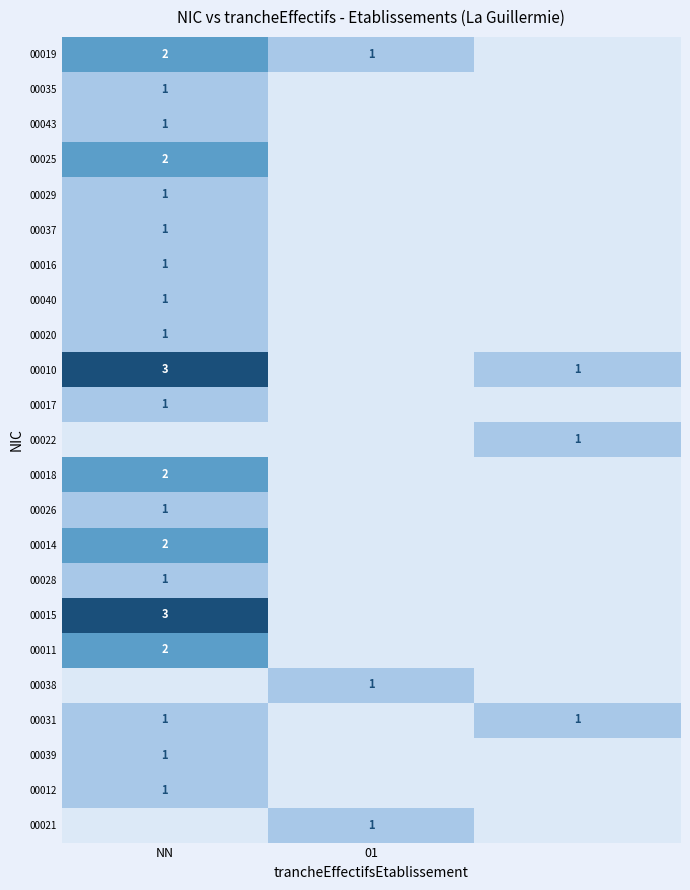

True or false: 00026 has a value of 1 at NN.

True